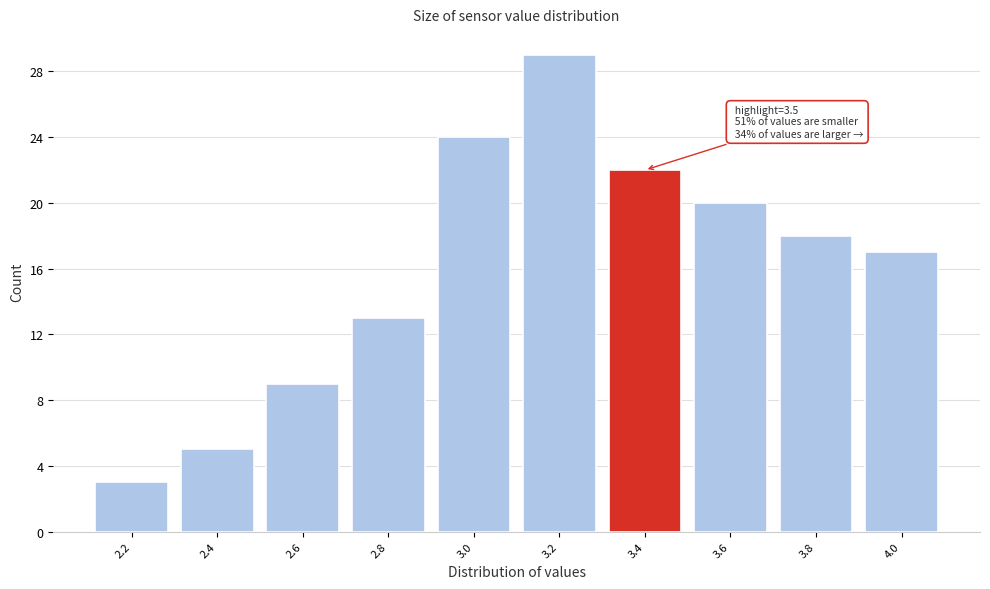

Reading left to right, list all the values displayed in this chart.

3	5	9	13	24	29	22	20	18	17